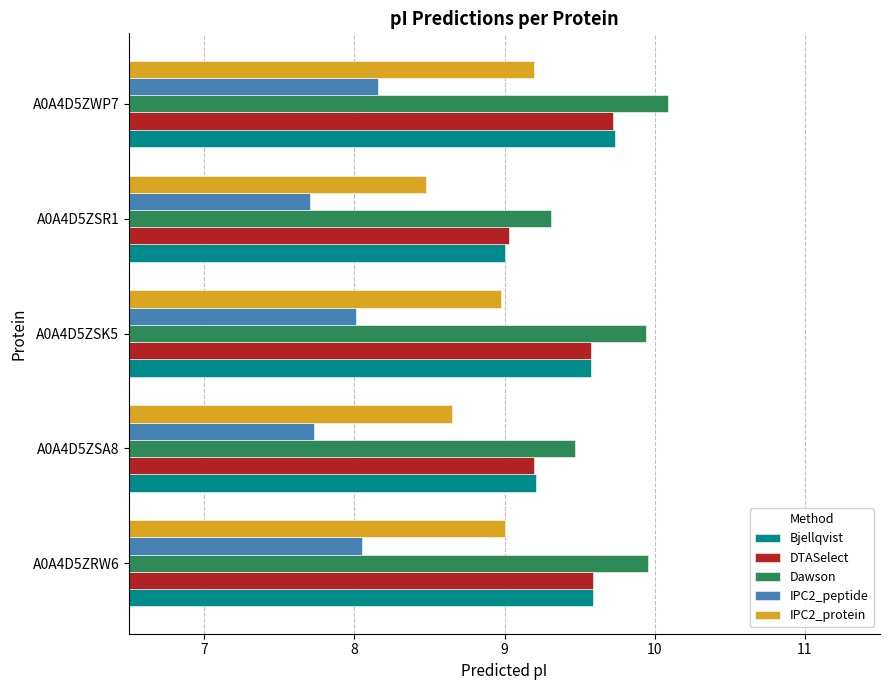

What is the difference between the second highest and second lowest values in the DTASelect series?

0.4